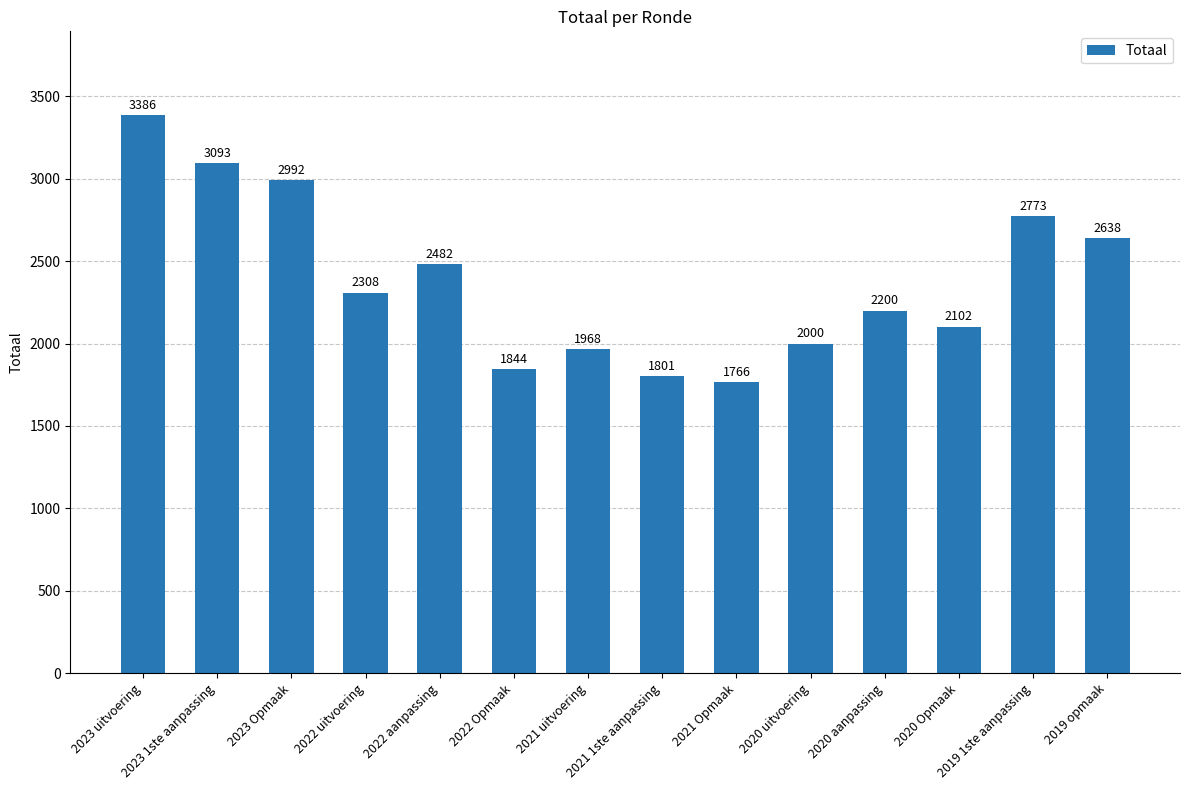

List the labels in order of value, smallest first.

2021 Opmaak, 2021 1ste aanpassing, 2022 Opmaak, 2021 uitvoering, 2020 uitvoering, 2020 Opmaak, 2020 aanpassing, 2022 uitvoering, 2022 aanpassing, 2019 opmaak, 2019 1ste aanpassing, 2023 Opmaak, 2023 1ste aanpassing, 2023 uitvoering